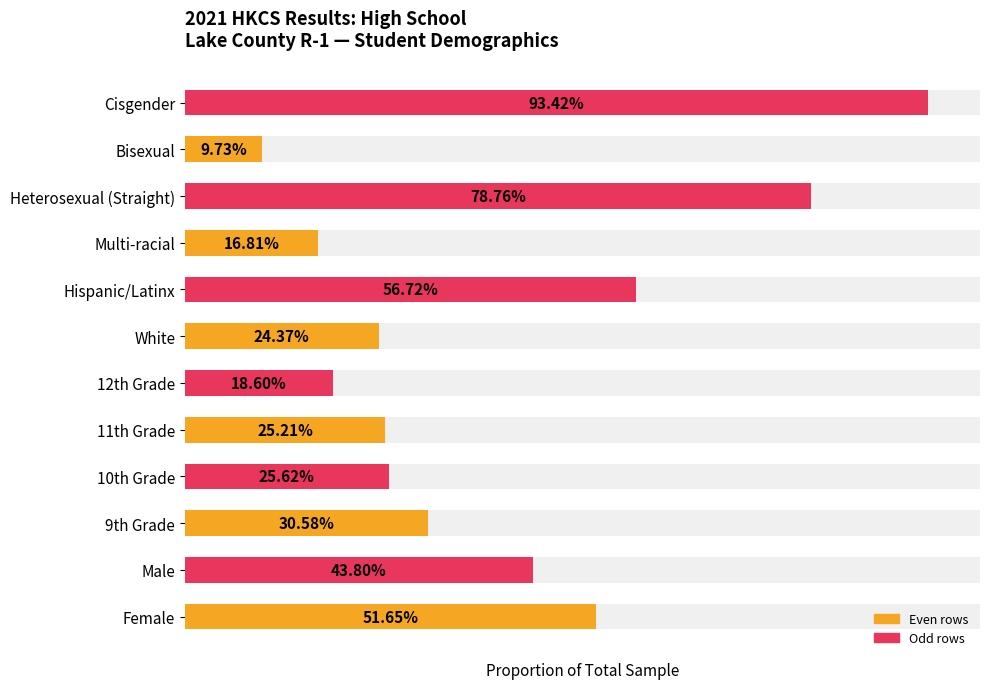

What is the average value?

0.4